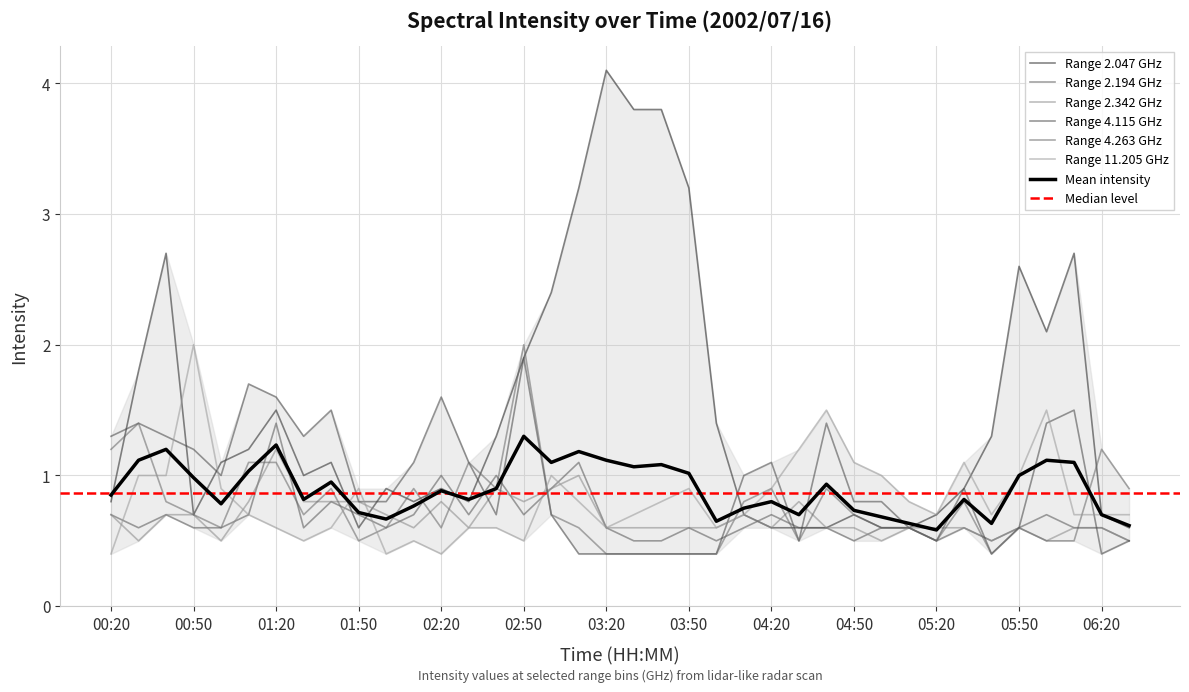

How many interior local peaks does the 2.194 series have?

10